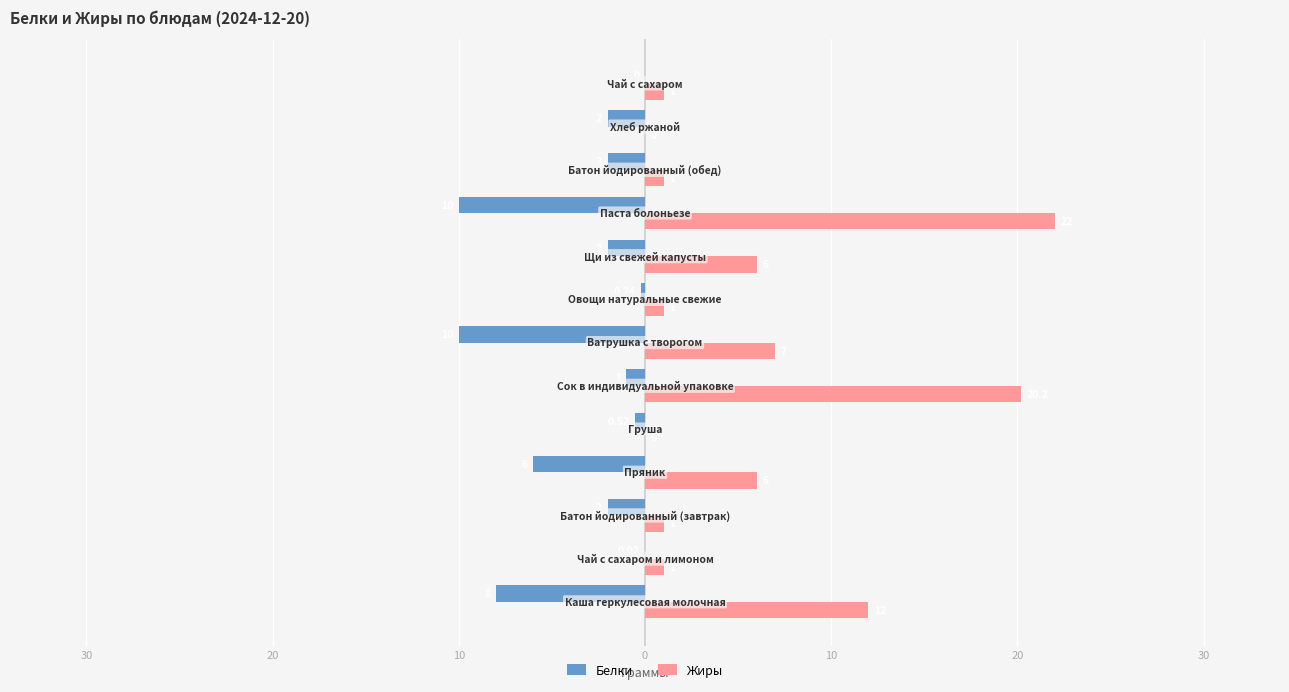

What is the difference between the maximum and minimum values in the Белки series?

10.0